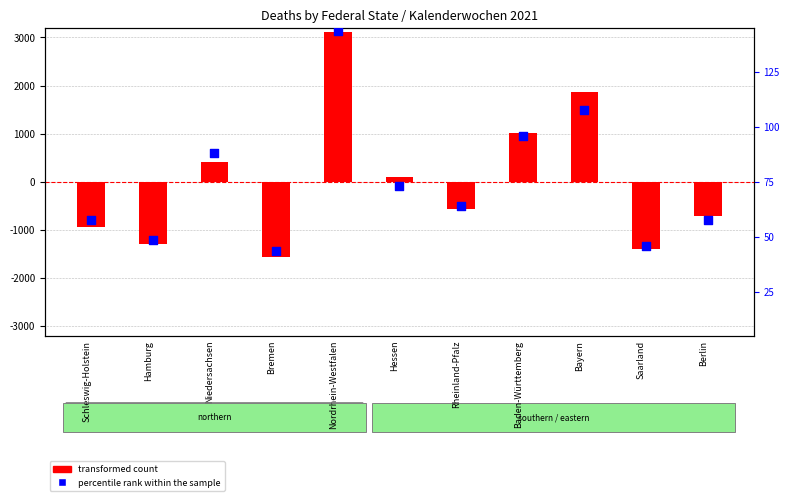

At which category is the sum across all series the highest?

Nordrhein-Westfalen